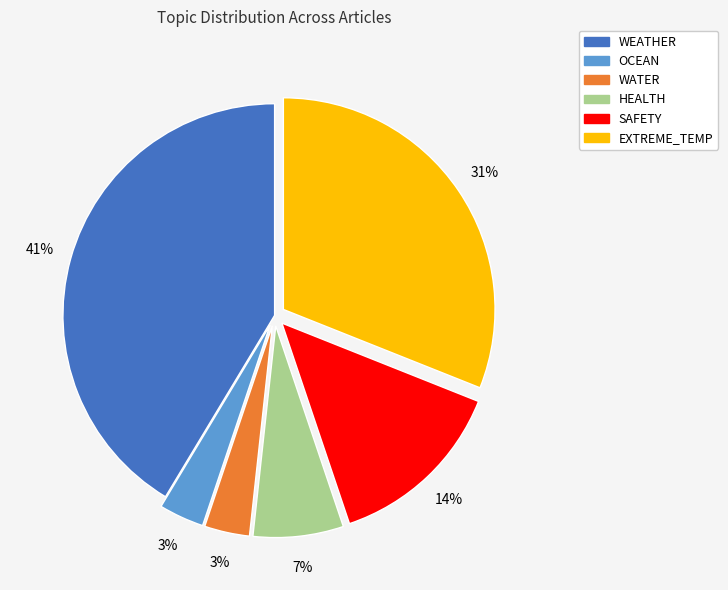

How many slices are in this pie chart?

6